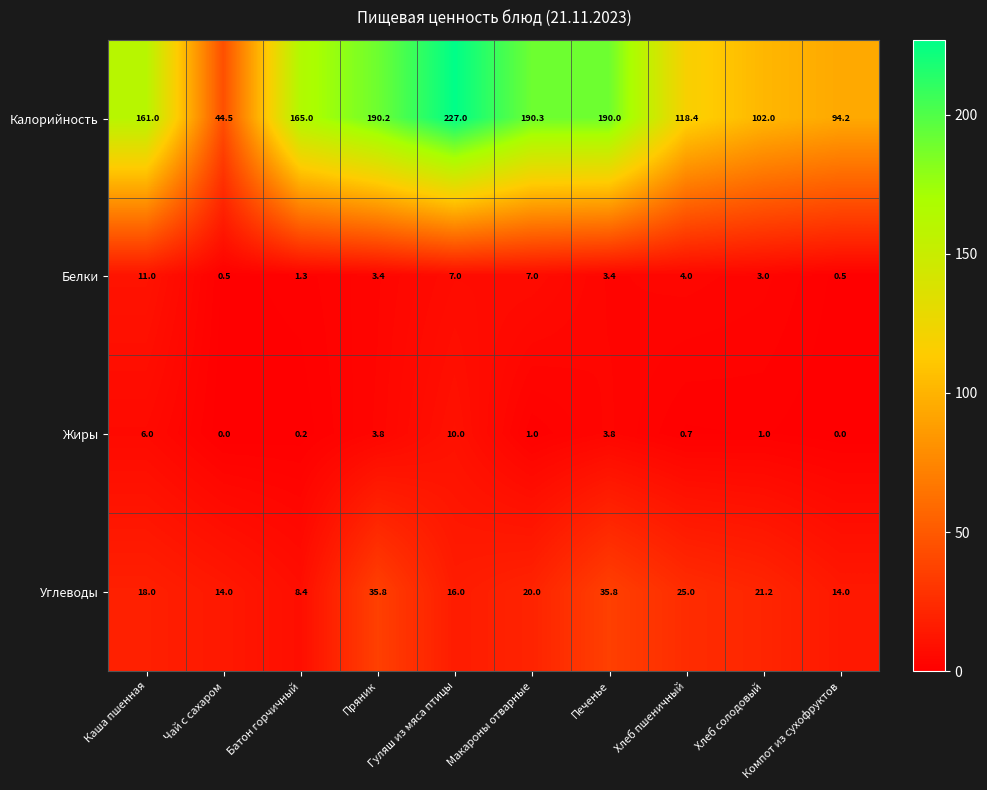

Which series has the largest range (max minus min)?

Калорийность